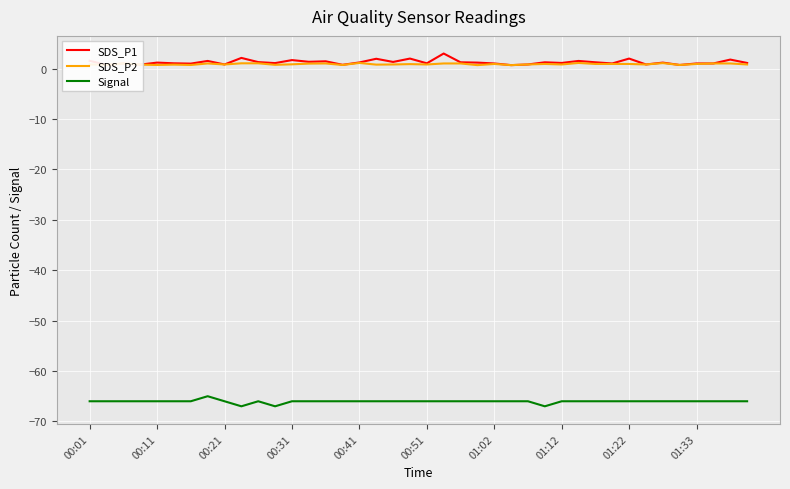

True or false: Signal and SDS_P1 intersect in this chart.

False